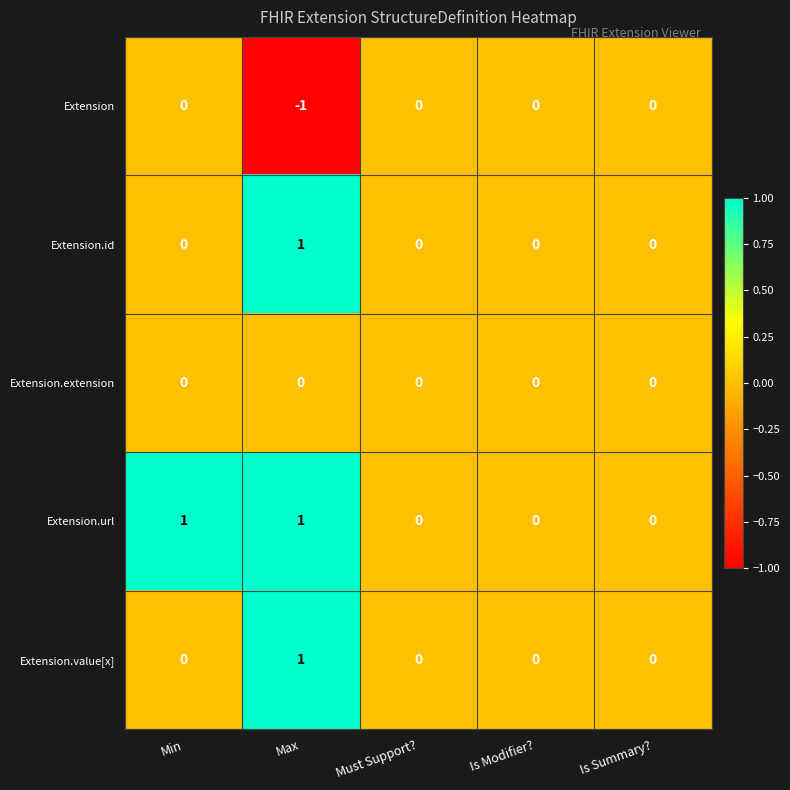

The Extension.url series shows 0 at Is Summary?. True or false?

True